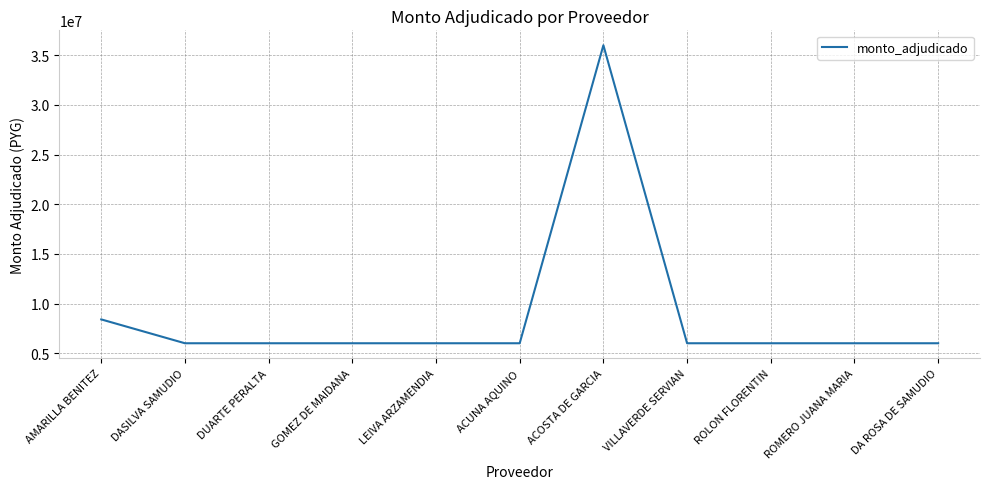

Which has a higher value, ACOSTA DE GARCIA or VILLAVERDE SERVIAN?

ACOSTA DE GARCIA